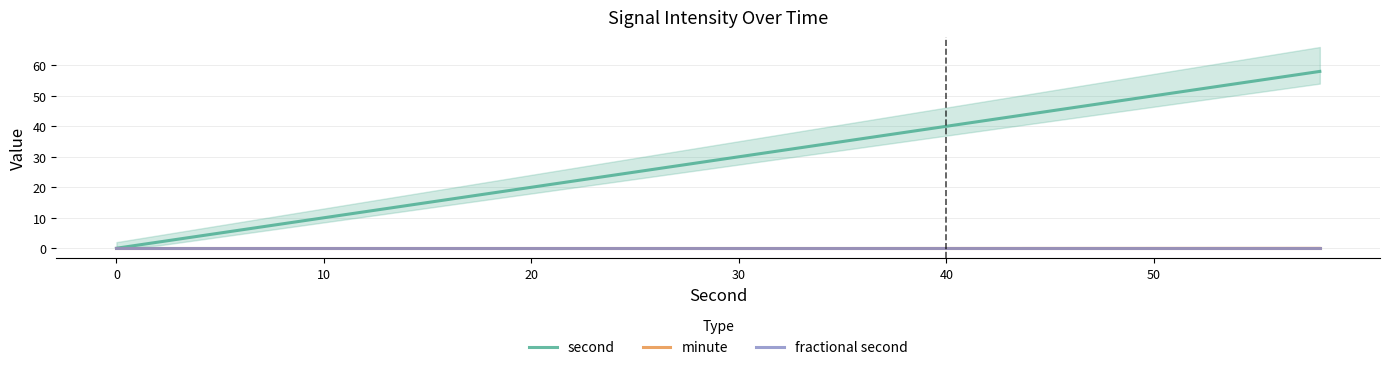

How many series are shown in this chart?

3